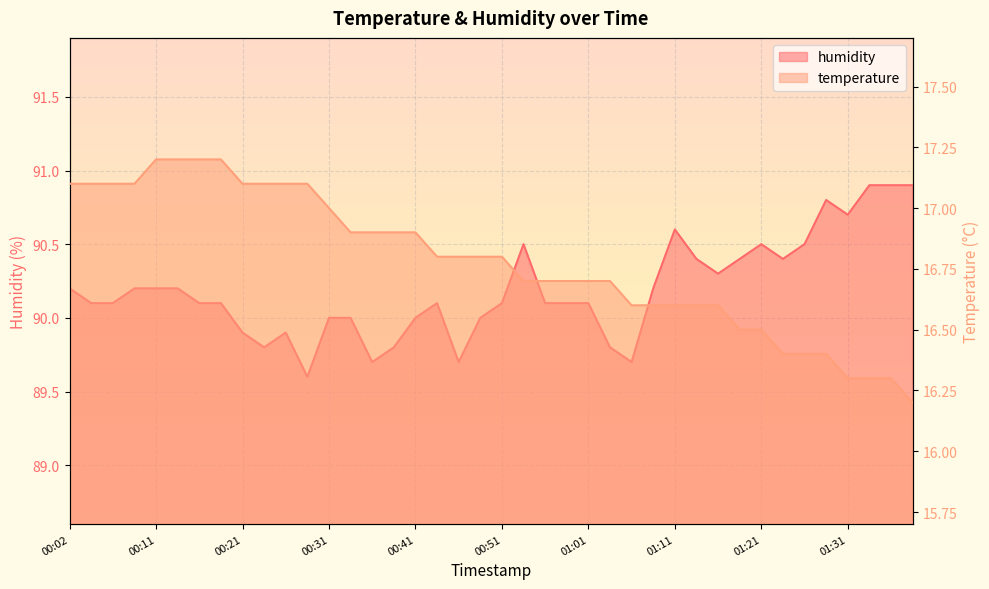

At how many categories does at least one series exceed 52?

40